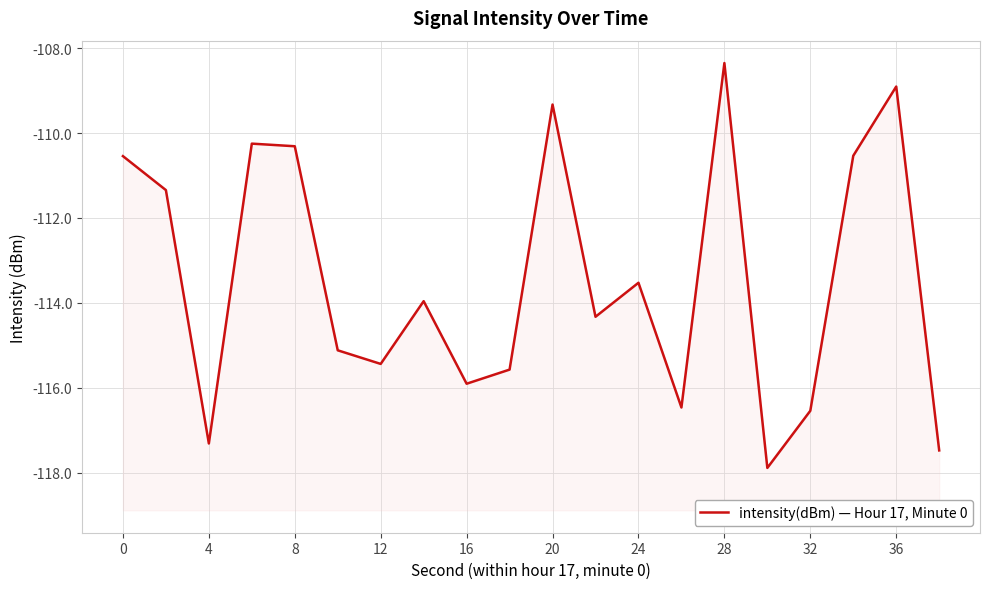

What is the value of the 10th point from the left?

-115.6